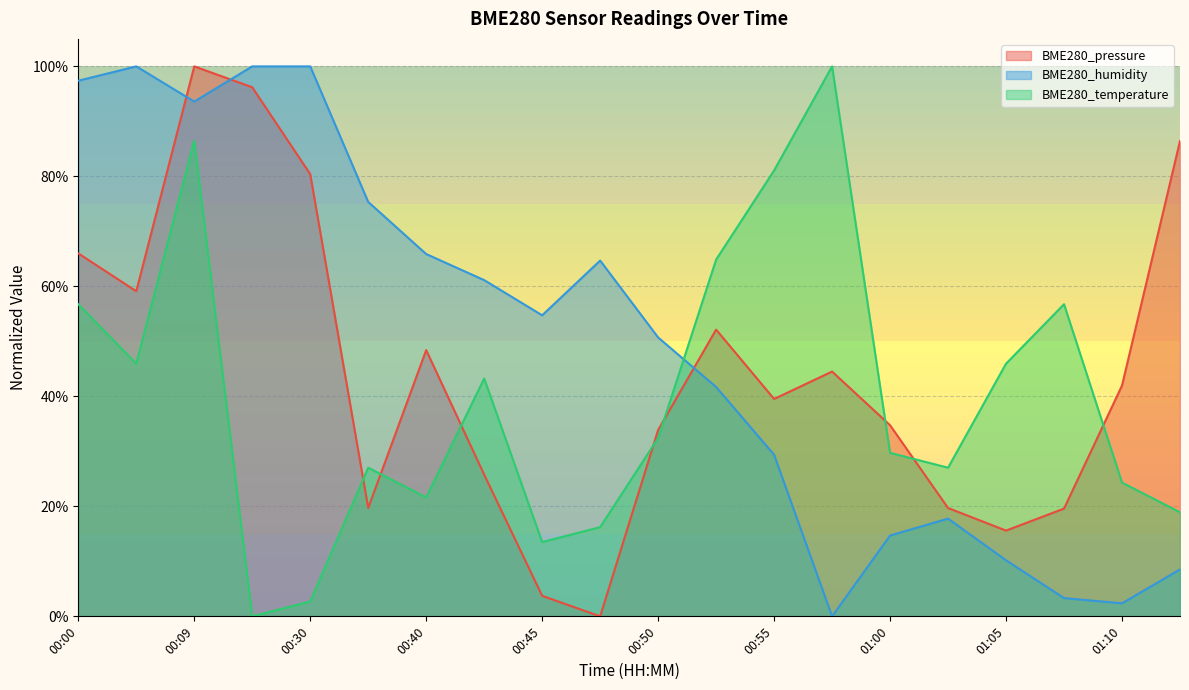

At which label is BME280_pressure closest to 0?

00:48